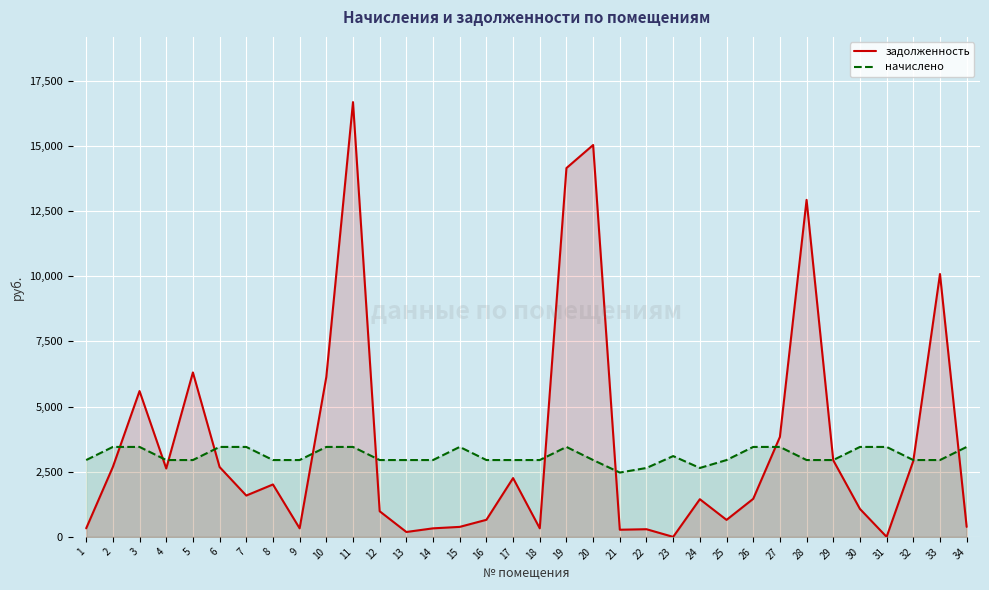

Where does the задолженность series first go above 1586?

2